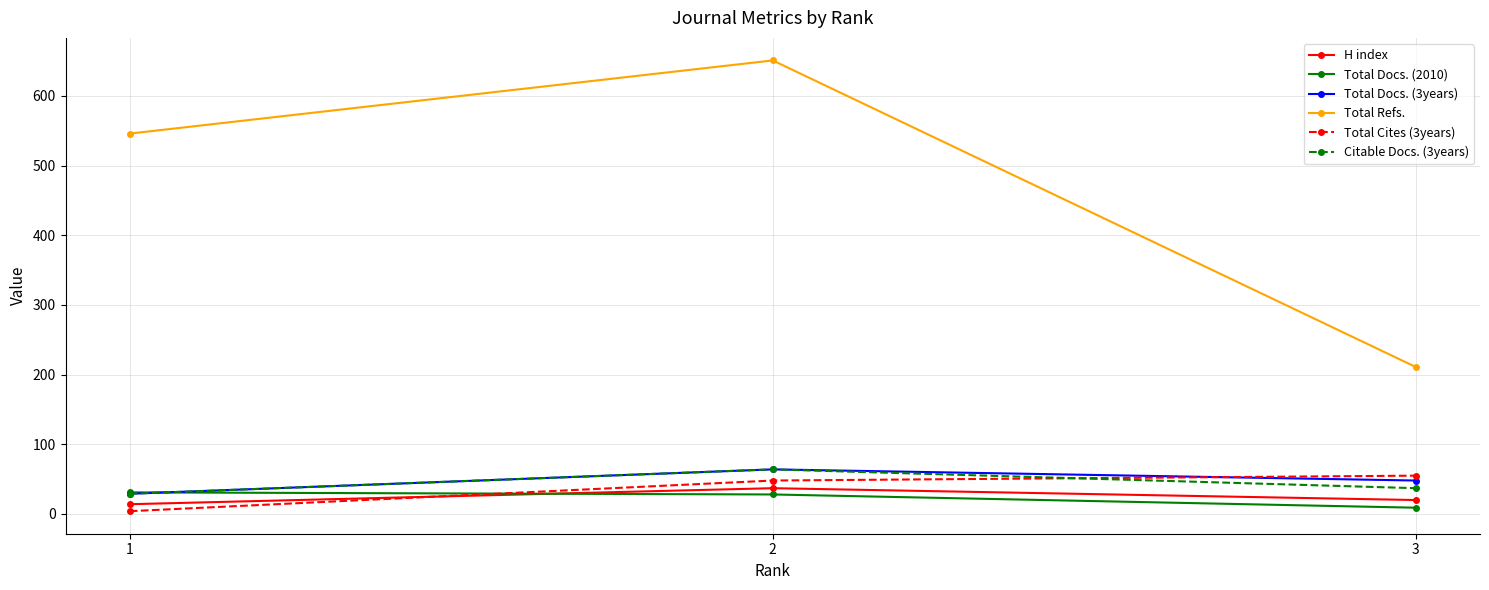

What is the difference between the maximum and second lowest values in the Total Refs. series?

105